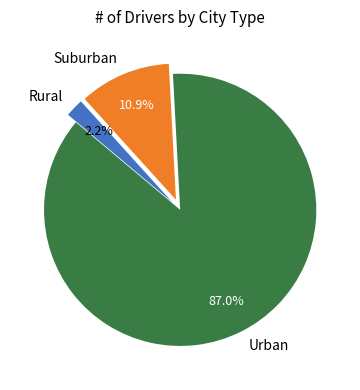

What is the ratio of the value at Suburban to the value at Rural?

5.0